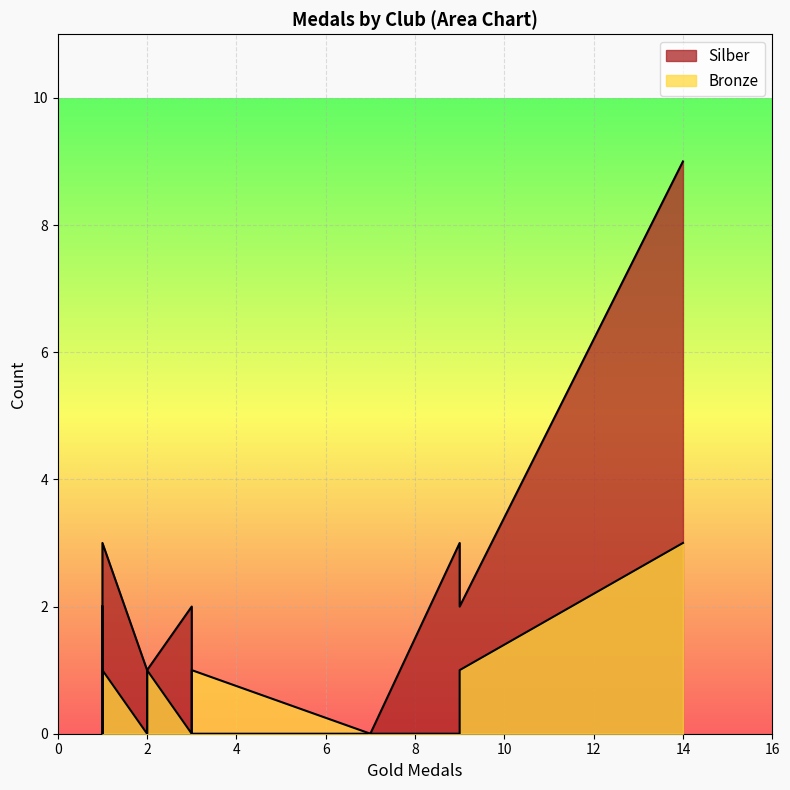

At how many categories does at least one series exceed 7?

1